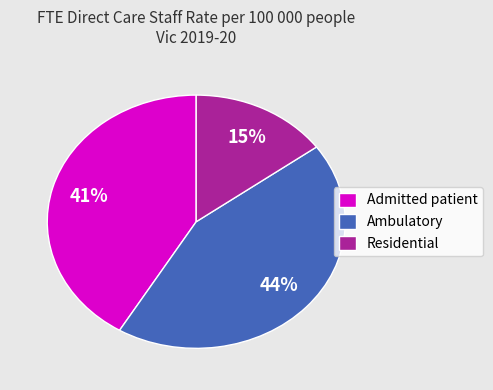

To the nearest percent, what percentage of the pie is Ambulatory?

44%